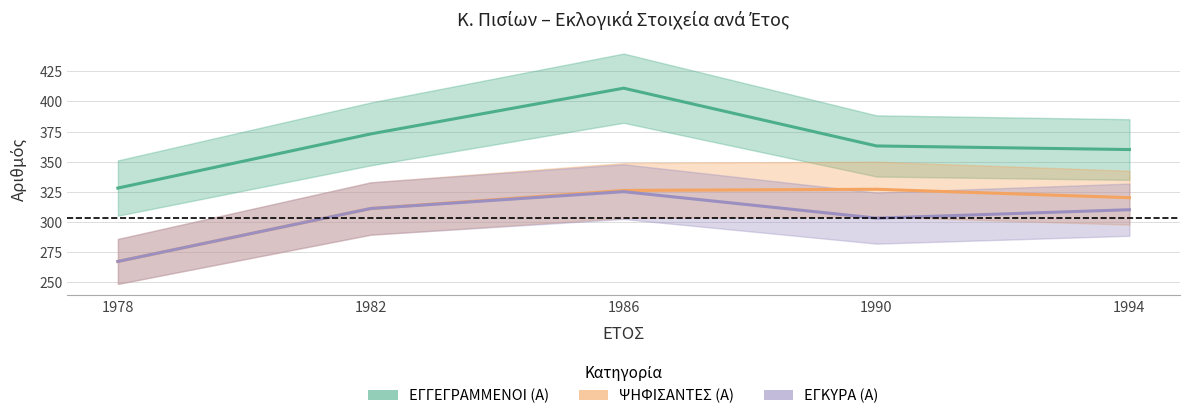

What is the difference between the maximum and minimum values in the ΕΓΓΕΓΡΑΜΜΕΝΟΙ (Α) series?

83